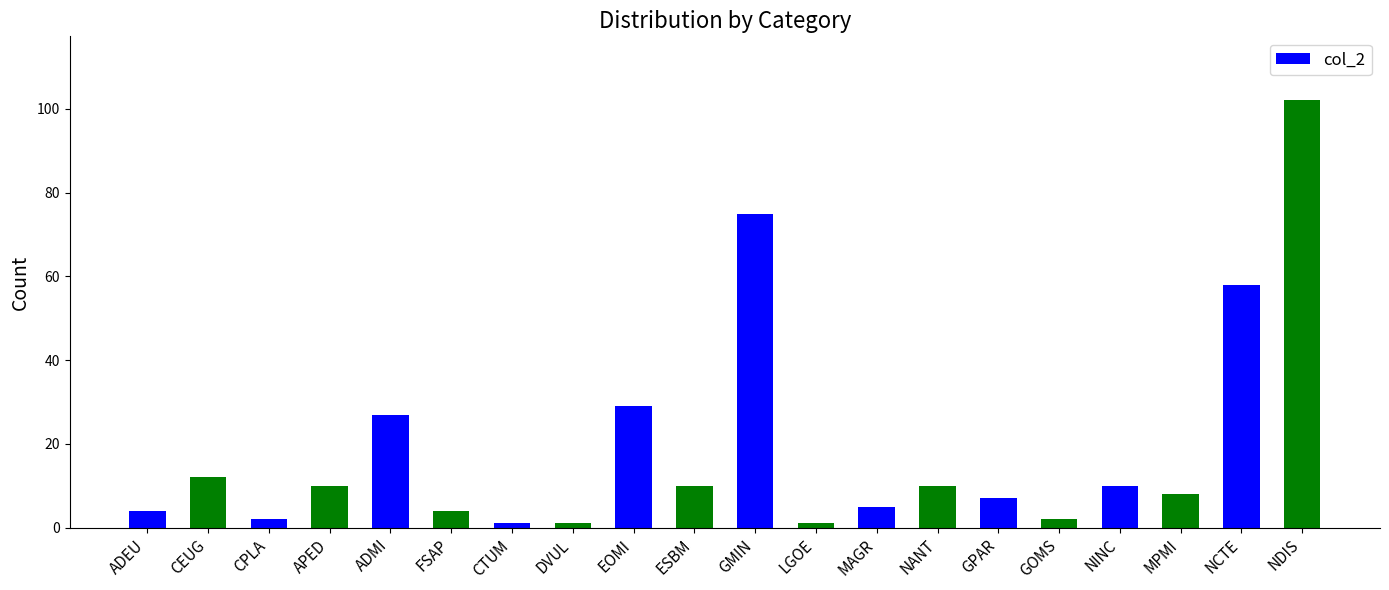

What is the sum of all values?

378